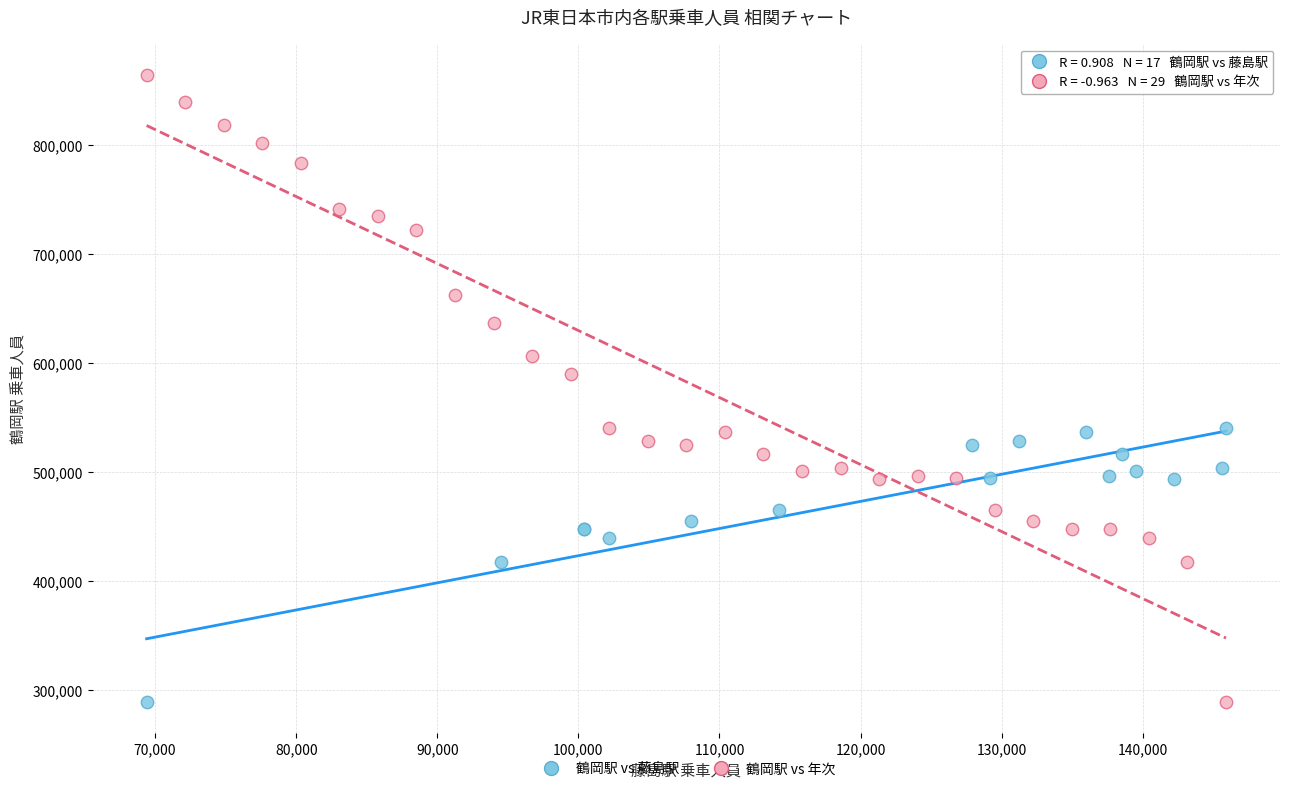

Which series has the widest spread of Y values?

鶴岡駅 vs 年次